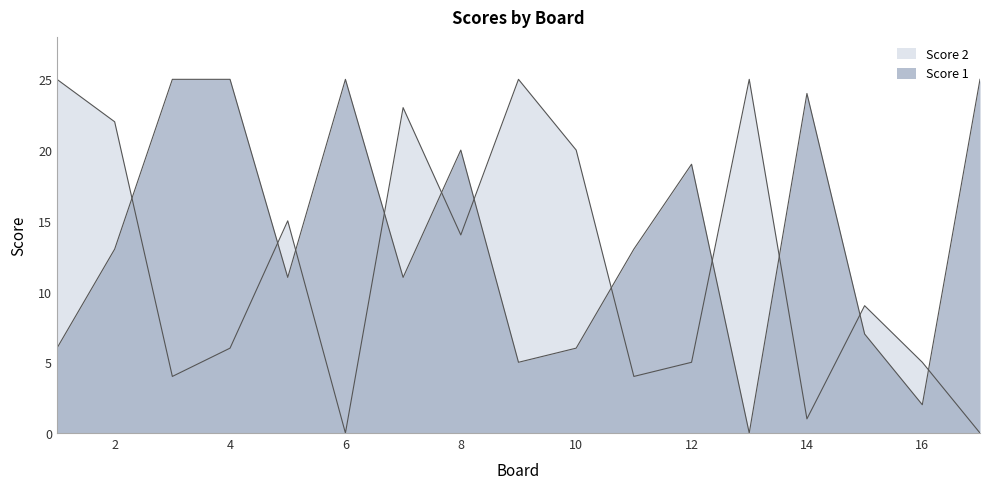

Between 1 and 14, which series saw the biggest shift?

Score 2